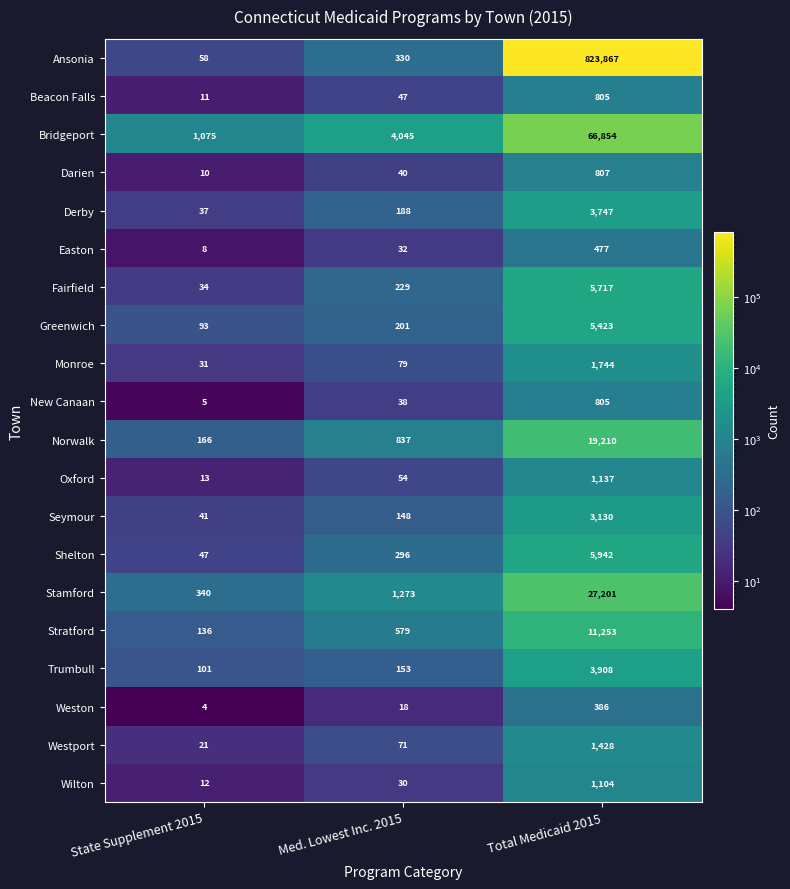

Which series has the largest range (max minus min)?

Ansonia